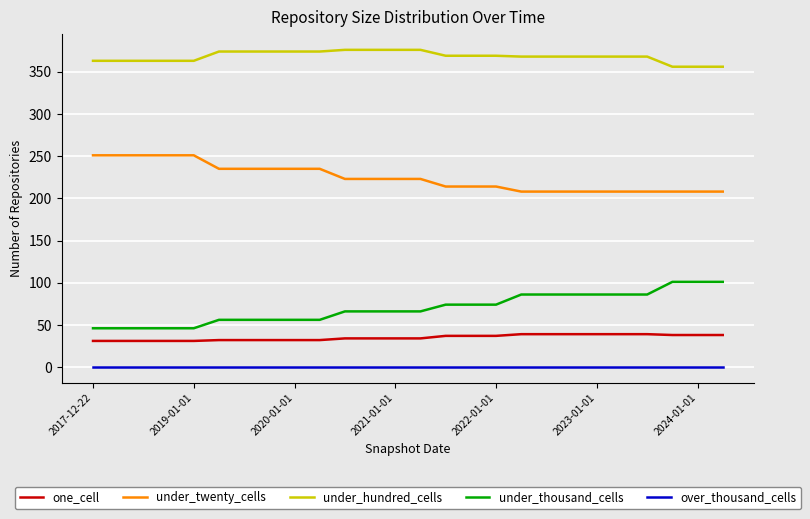

What is the average value of the under_hundred_cells series?

368